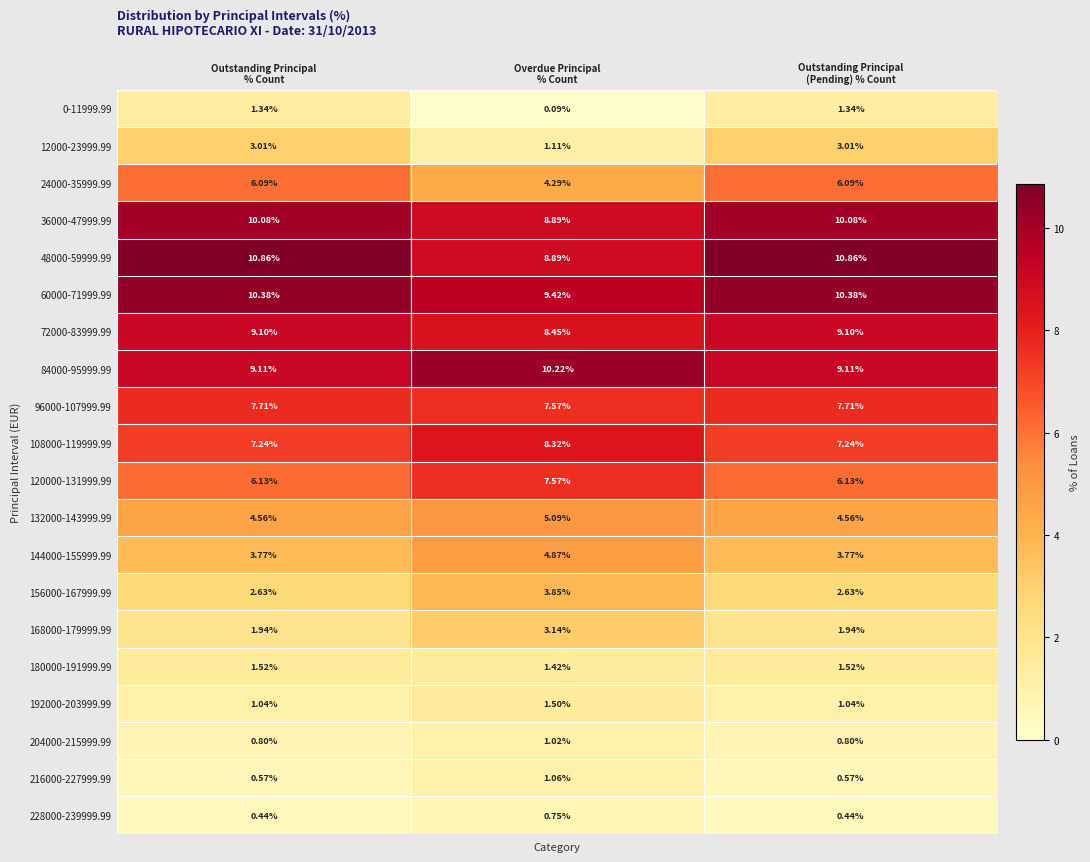

What is the difference between the highest and lowest values at Overdue Principal
% Count?

10.1